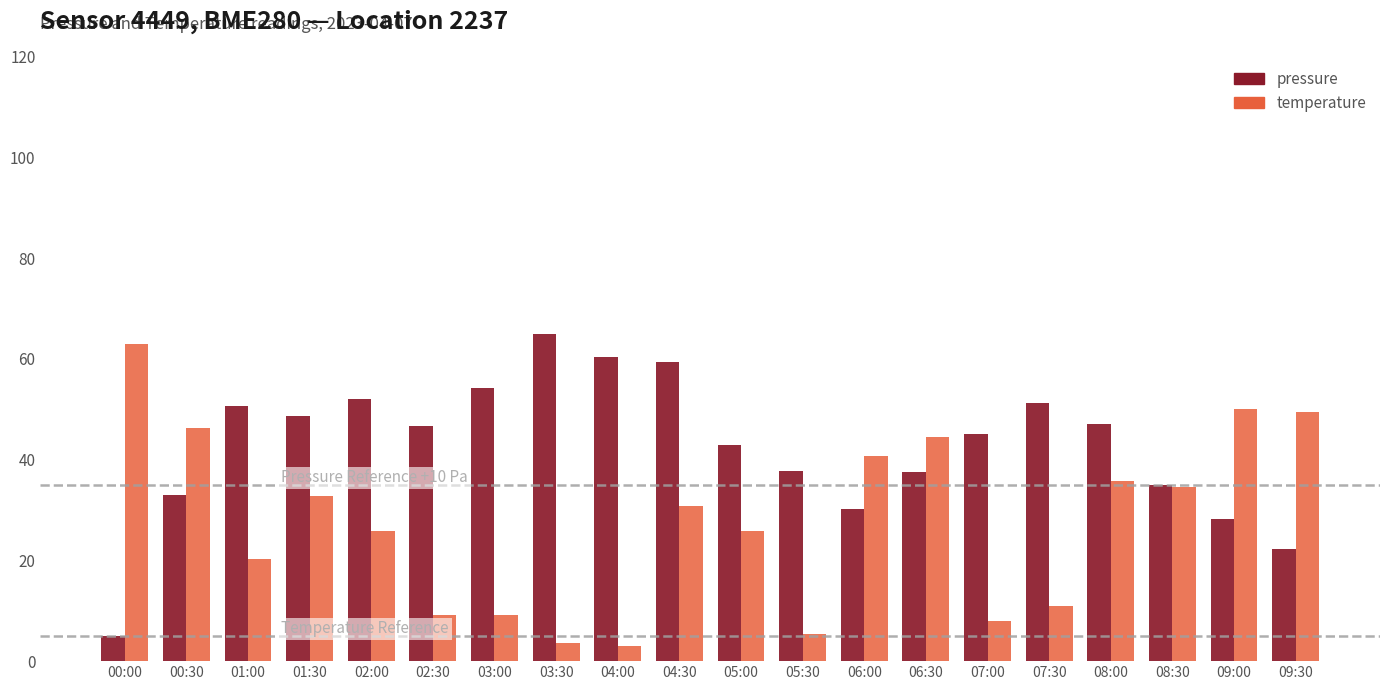

What is the total value across all series at 08:30?

69.6